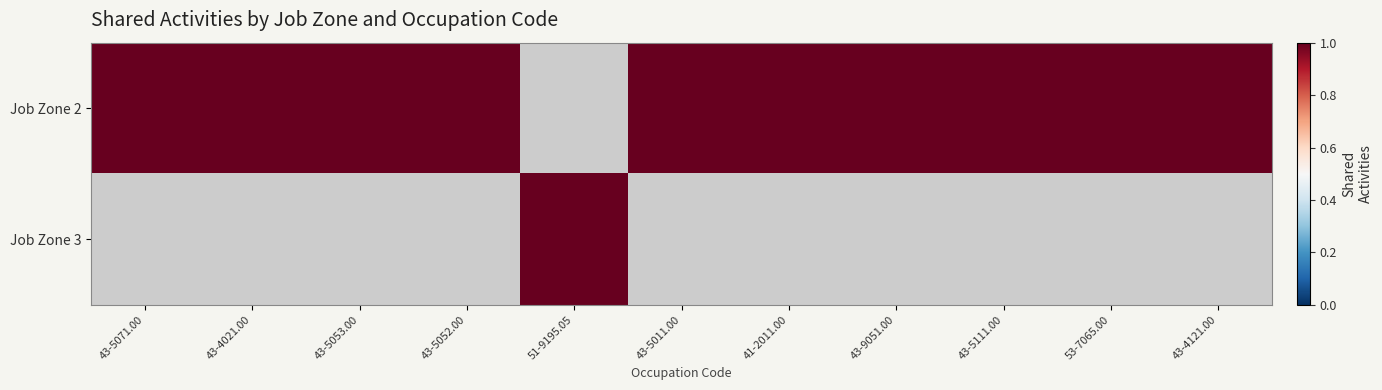

Between 43-5053.00 and 43-5052.00, which series saw the biggest shift?

2